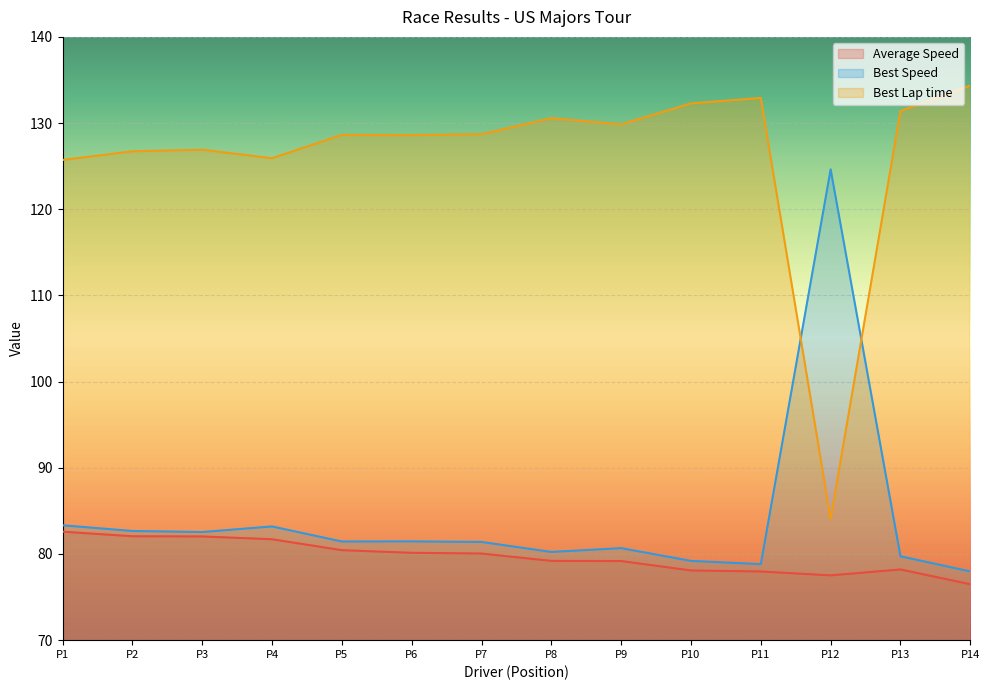

List the series in order of their peak value, highest first.

Best Lap time, Best Speed, Average Speed